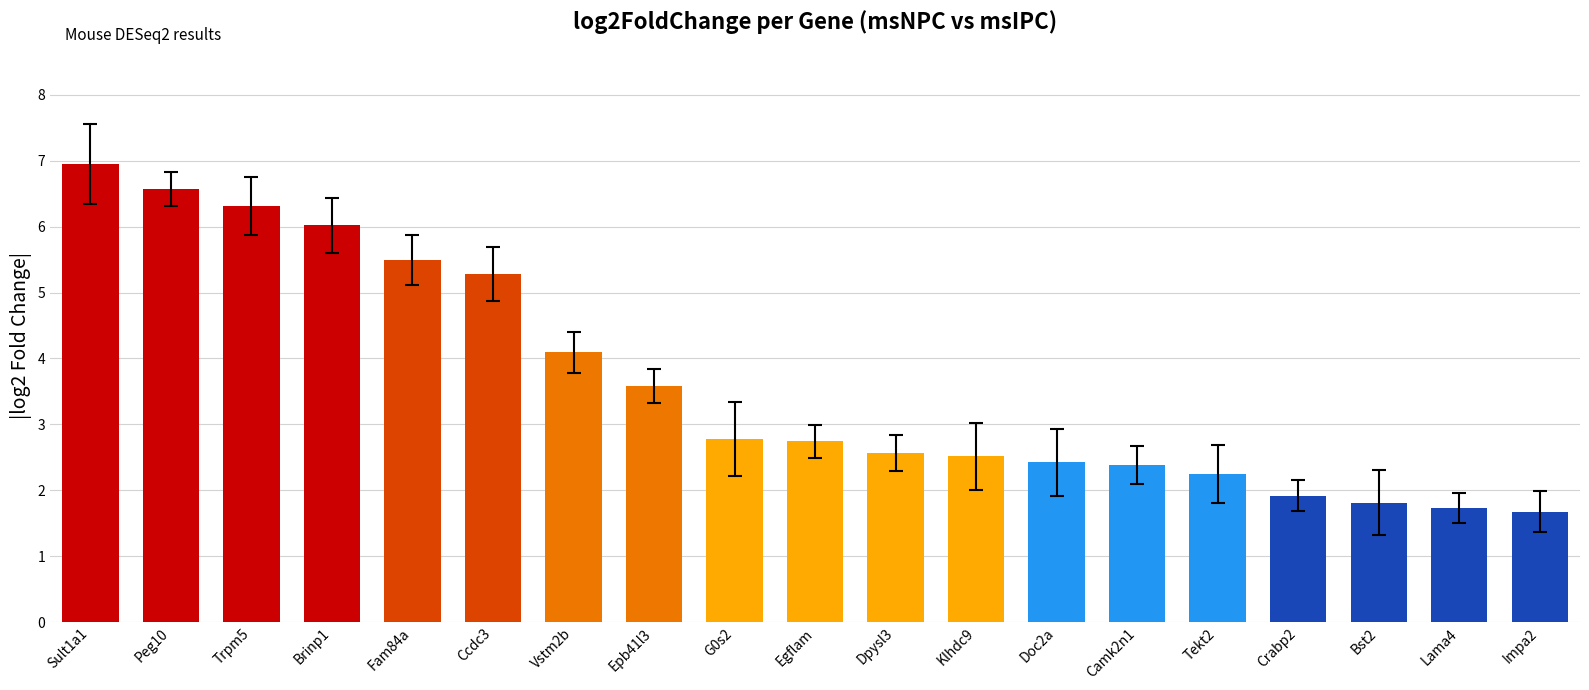

What is the difference between the values at Peg10 and Crabp2?

4.7